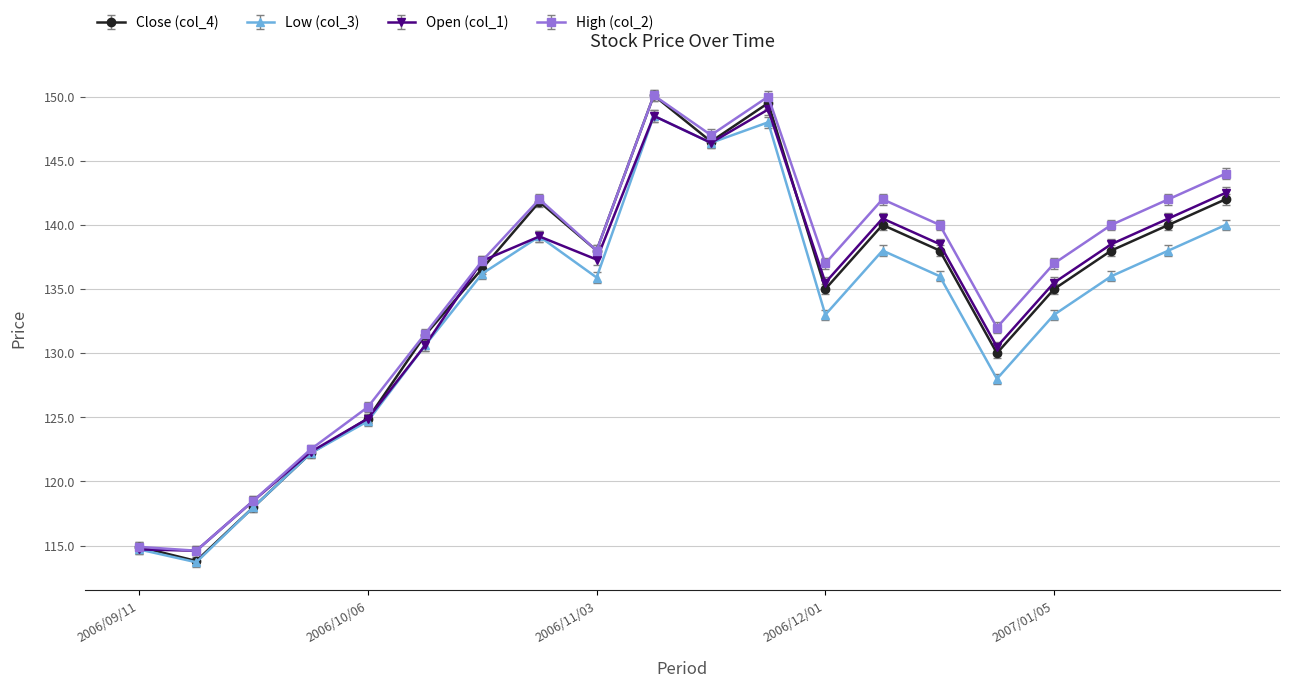

What is the value of the Low (col_3) point at the 6th from the left?

130.6